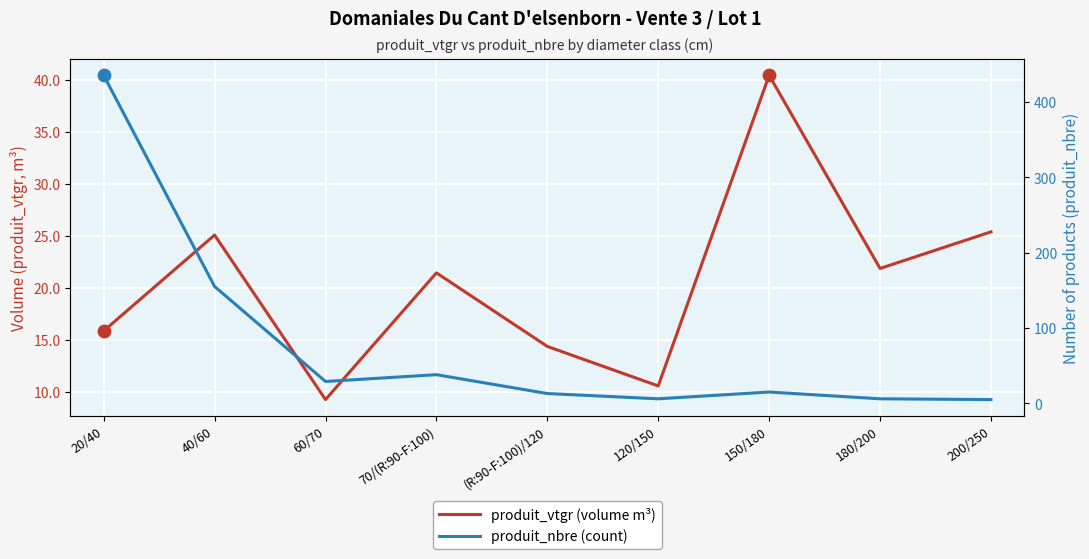

Which series contains the highest Y value?

produit_nbre (count)